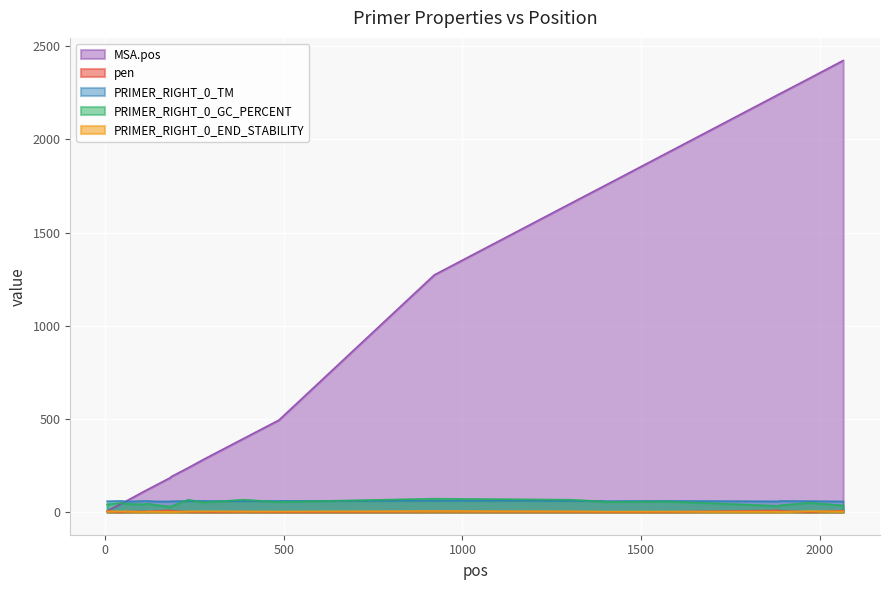

Which series has the largest total across all categories?

MSA.pos